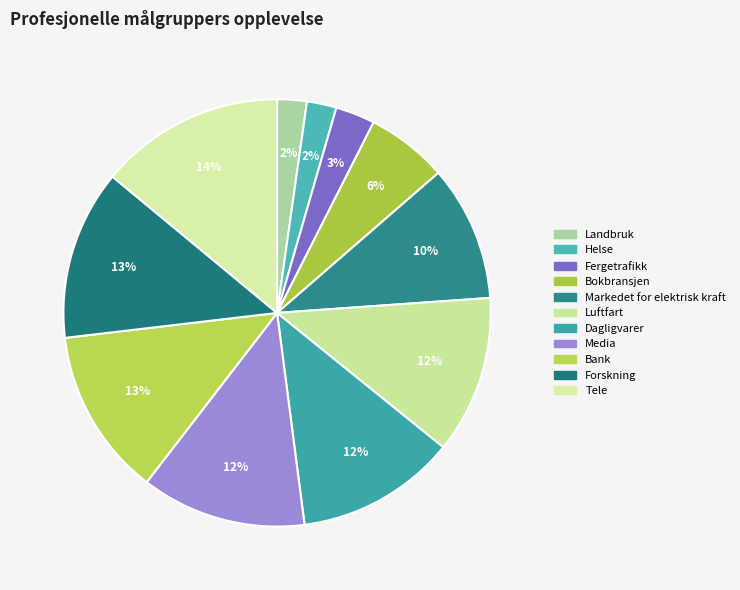

What percentage is the Fergetrafikk slice, to the nearest percent?

3%